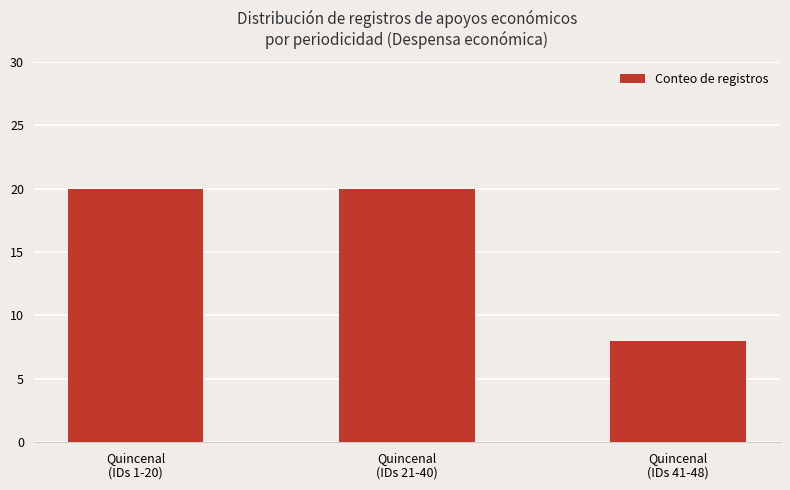

Read the value at Quincenal
(IDs 41-48), to the nearest 10.

10